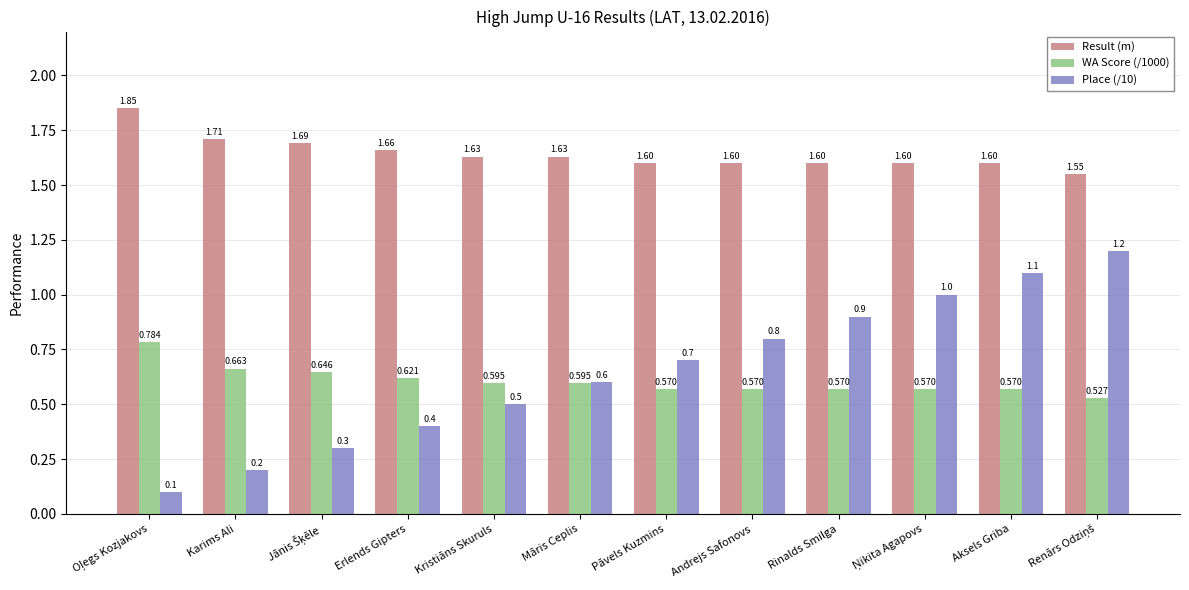

Which series has the largest total across all categories?

Result (m)